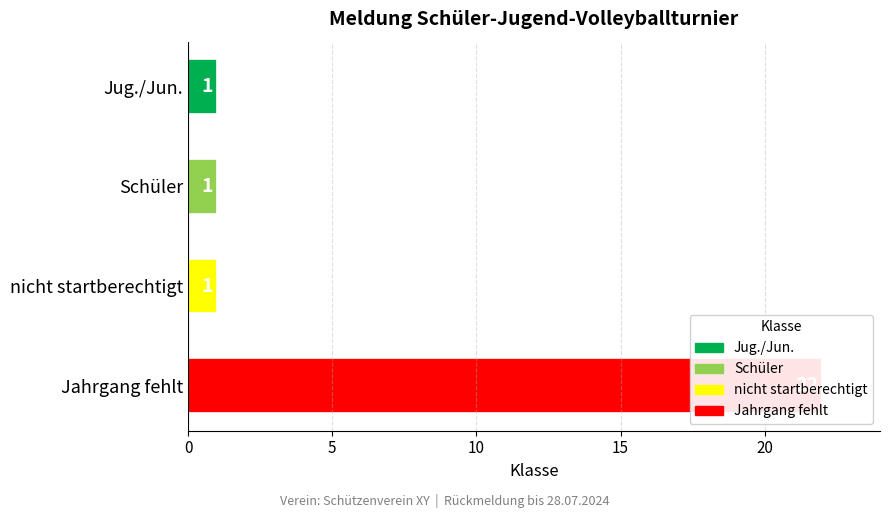

True or false: the data shows 2 at 10.

False